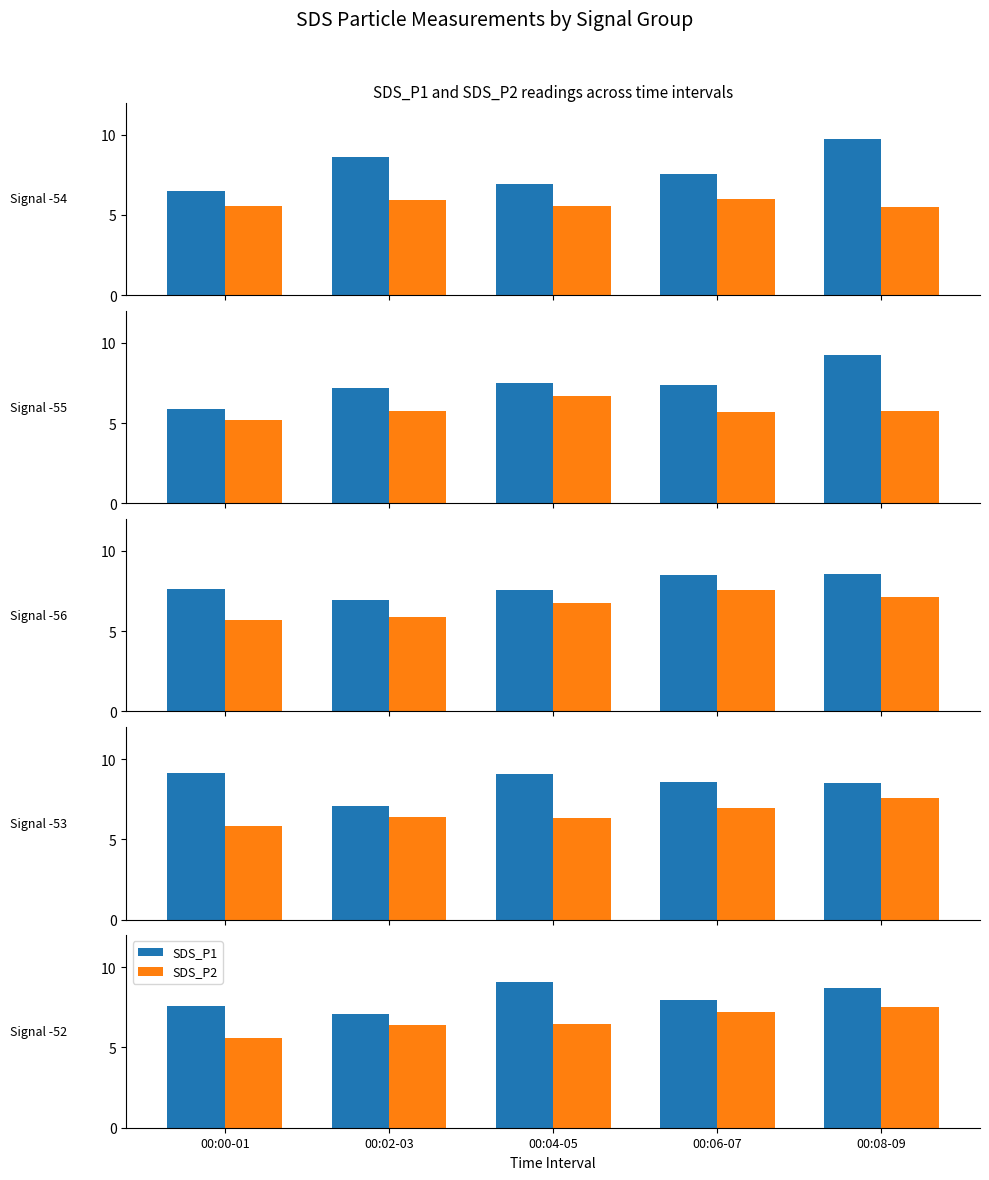

Read the SDS_P2 value at 00:04-05.

6.5